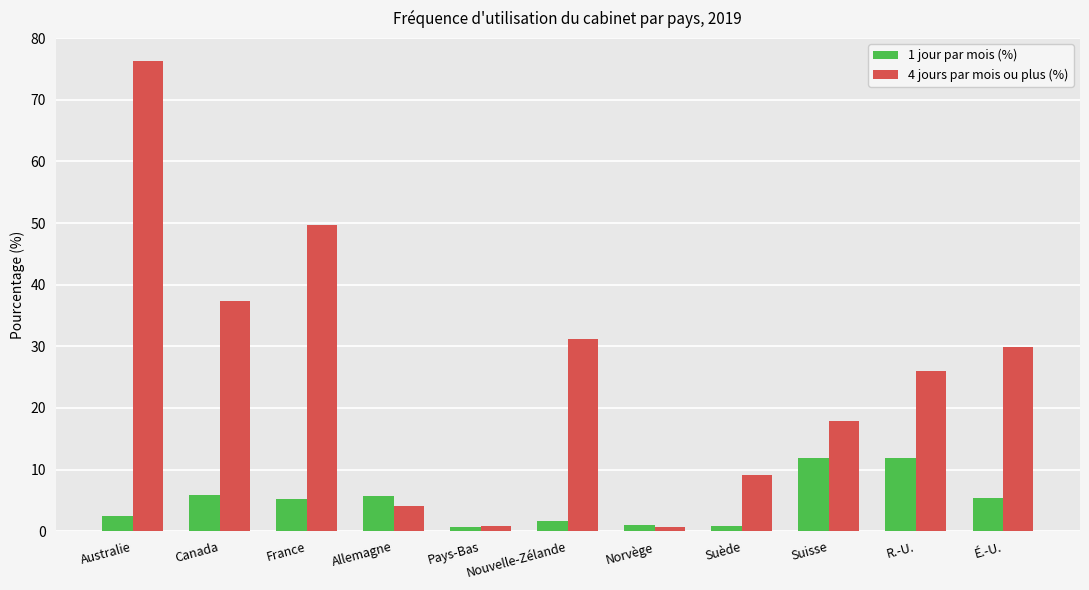

What position from the right is Norvège?

5